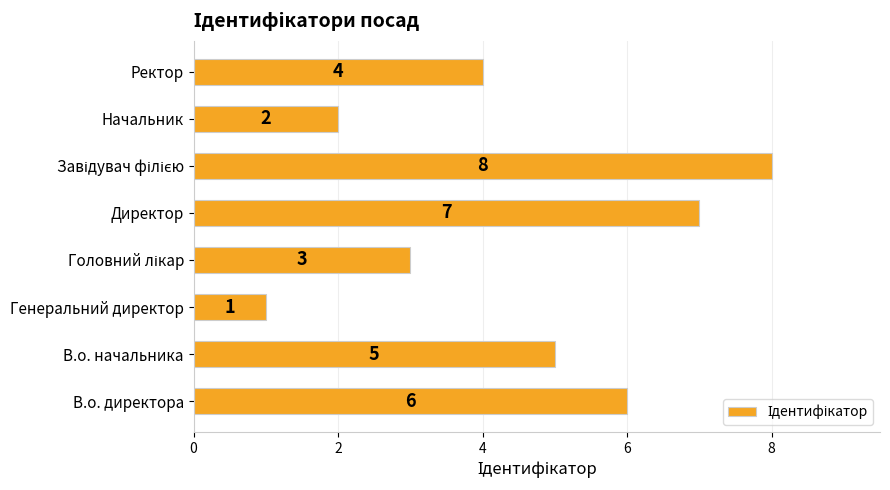

Reading bottom to top, list all the values displayed in this chart.

6	5	1	3	7	8	2	4